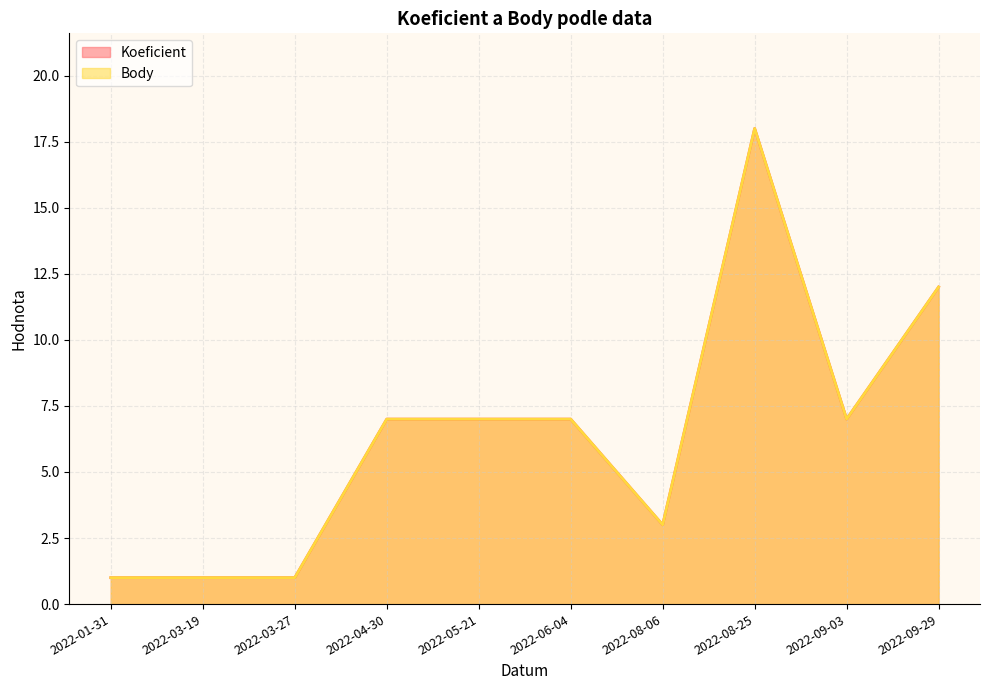

Is it true that Koeficient equals 12 at 2022-06-04?

False